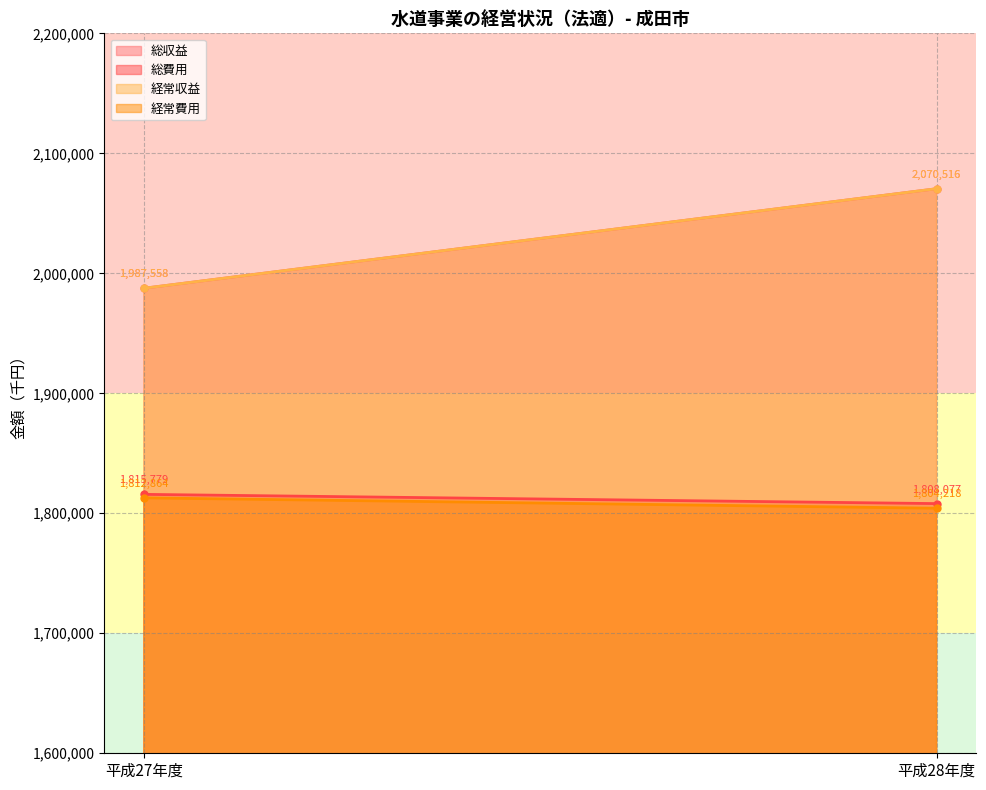

What is the total value across all series at 平成28年度?

7753327